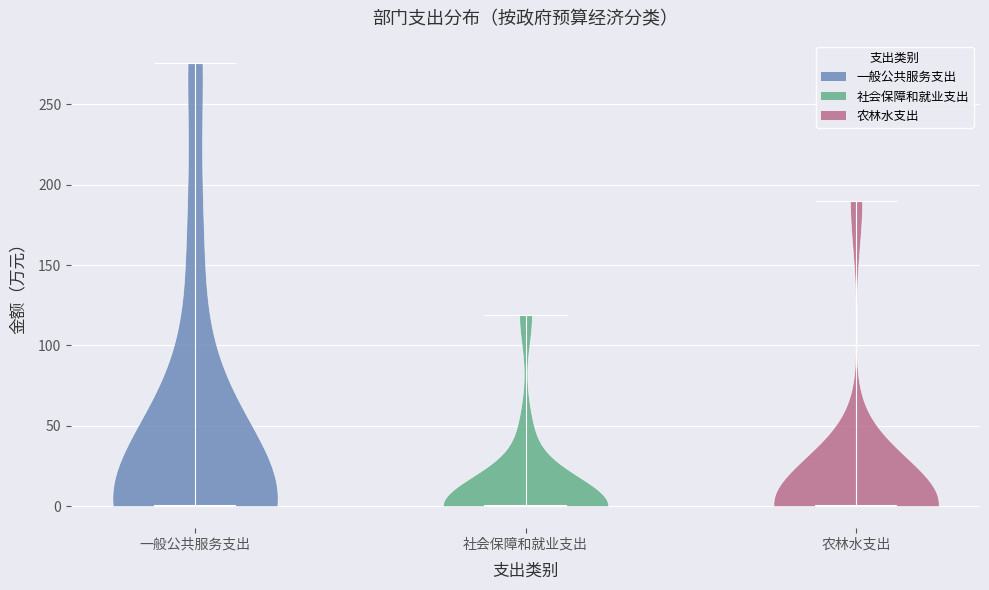

Reading left to right, read every violin against the y-axis: where its median line is, and the lowest and highest points it reaches. The values are not printed on the chart, so give them approximately, as read against the axis.

一般公共服务支出: median line 0, lowest point 0, highest point 275
社会保障和就业支出: median line 0, lowest point 0, highest point 120
农林水支出: median line 0, lowest point 0, highest point 190